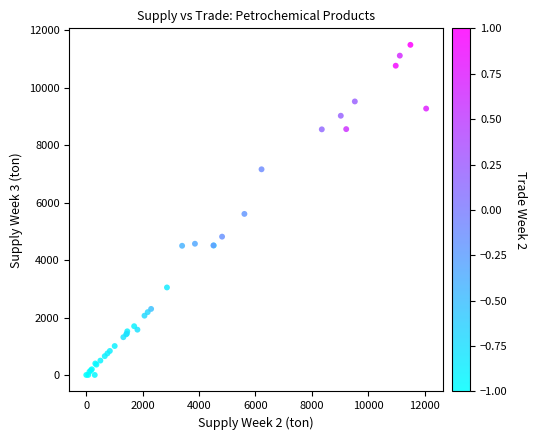

What Y value in the scatter plot is closest to 5750?

5610.0